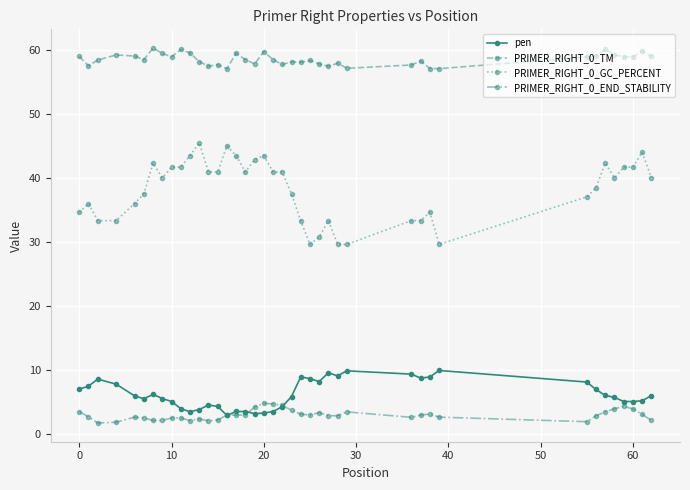

List the series in order of their peak value, highest first.

PRIMER_RIGHT_0_TM, PRIMER_RIGHT_0_GC_PERCENT, pen, PRIMER_RIGHT_0_END_STABILITY